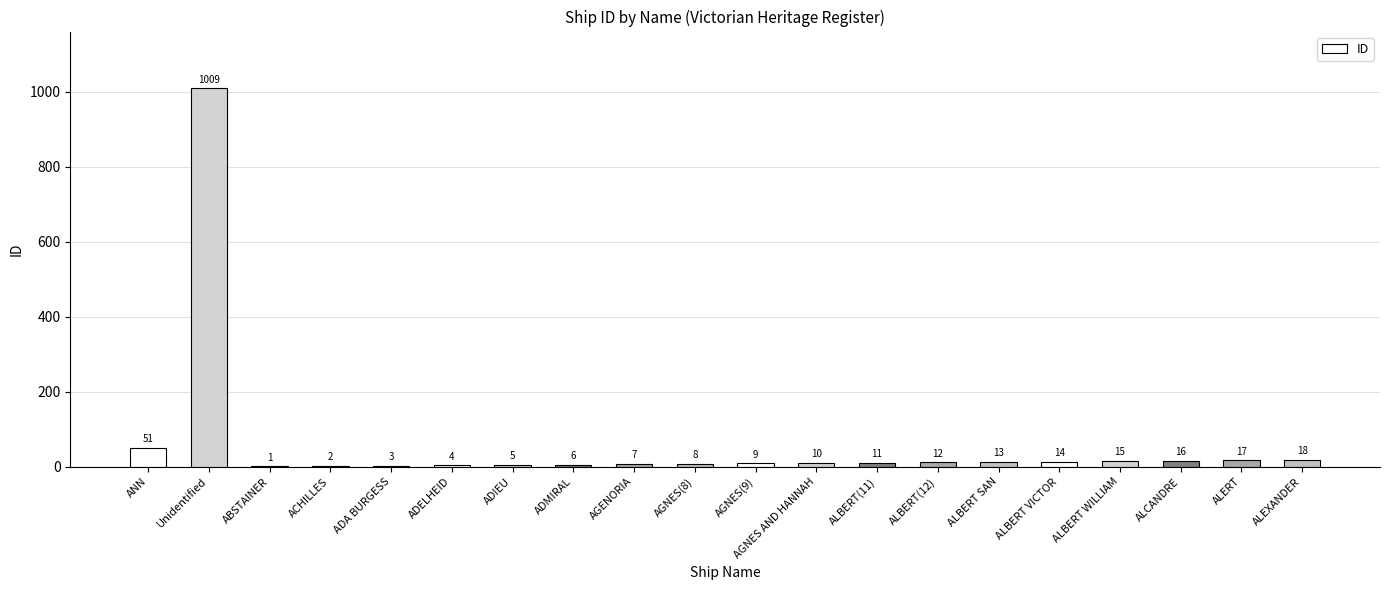

Are the bars grouped side by side (vs. stacked)?

No